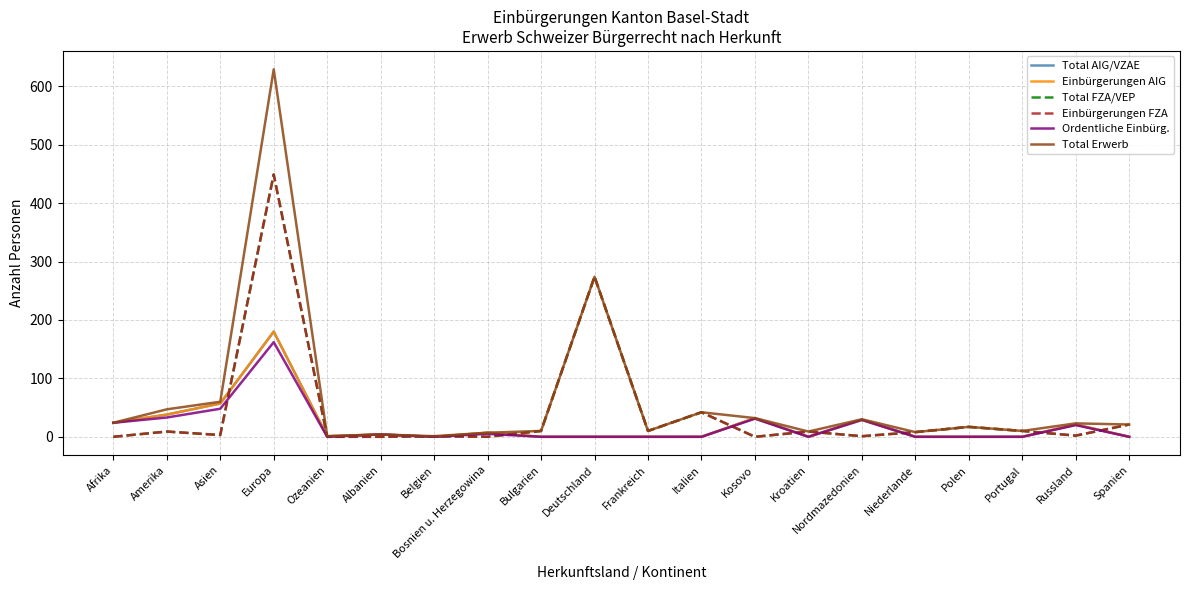

At how many categories does at least one series exceed 116?

2